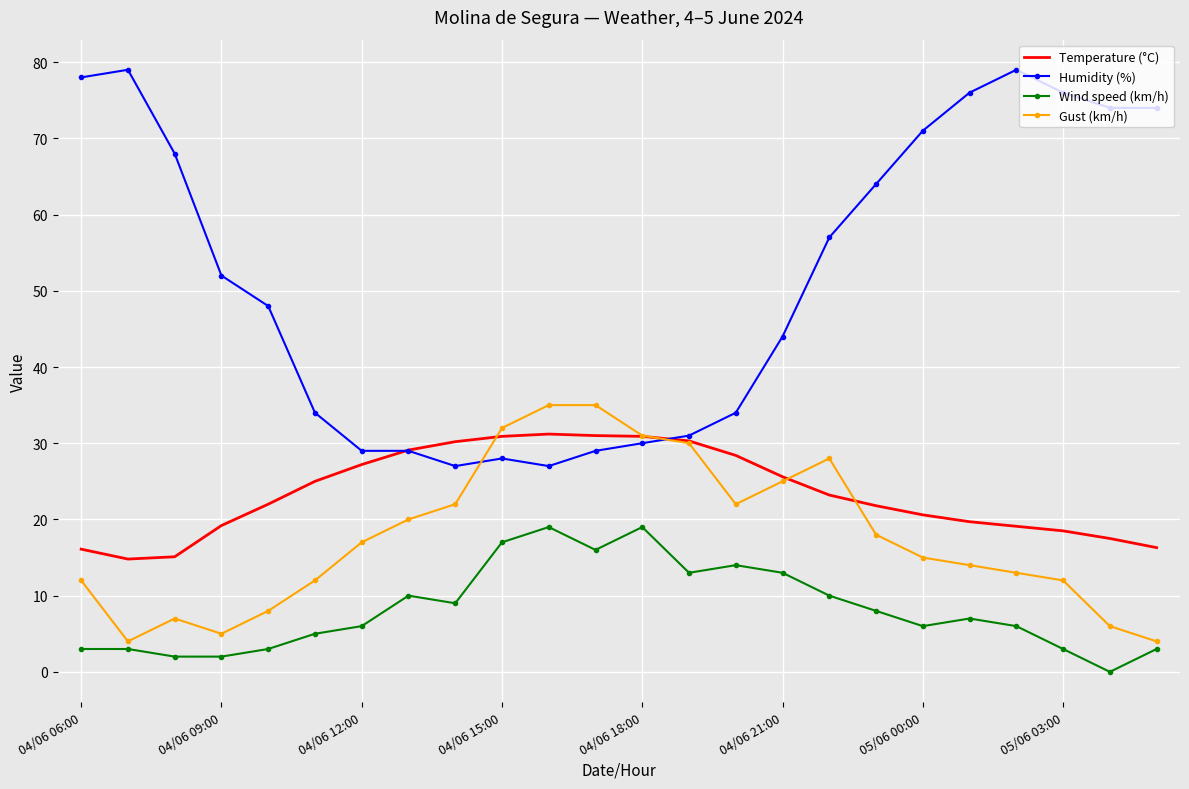

List the series in order of their peak value, lowest first.

Wind speed (km/h), Temperature (°C), Gust (km/h), Humidity (%)